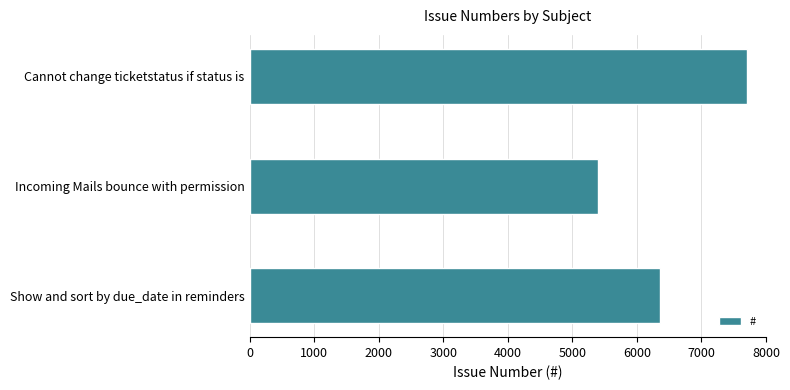

Is it true that the value at Show and sort by due_date in reminders is 10906?

False